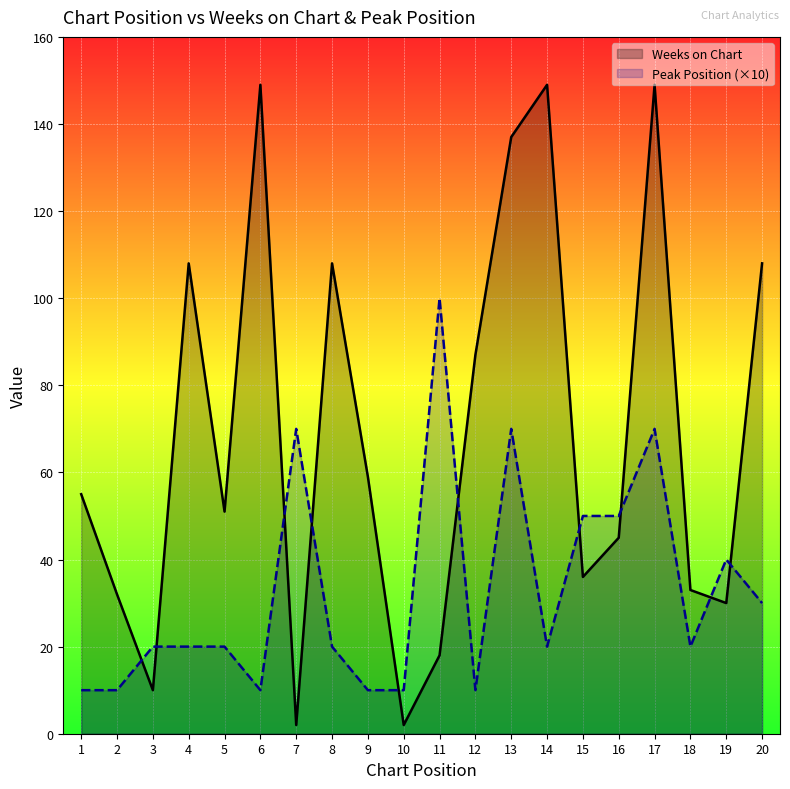

At which label is Weeks on Chart closest to 75?

12